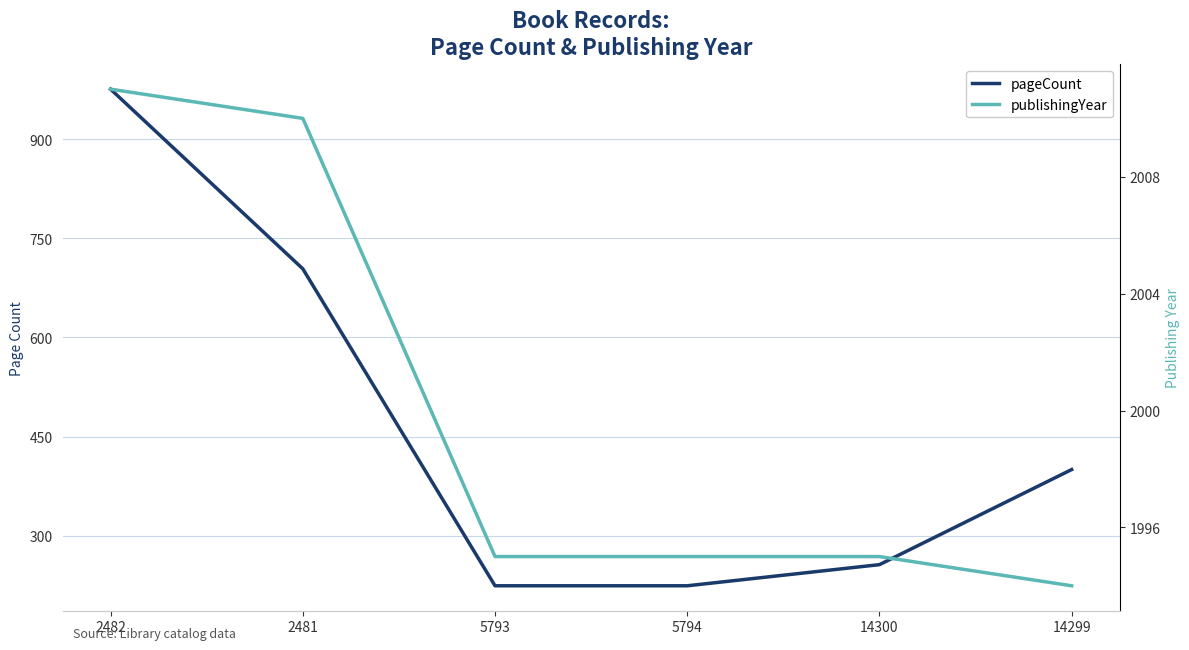

True or false: pageCount has a value of 335 at 5793.

False